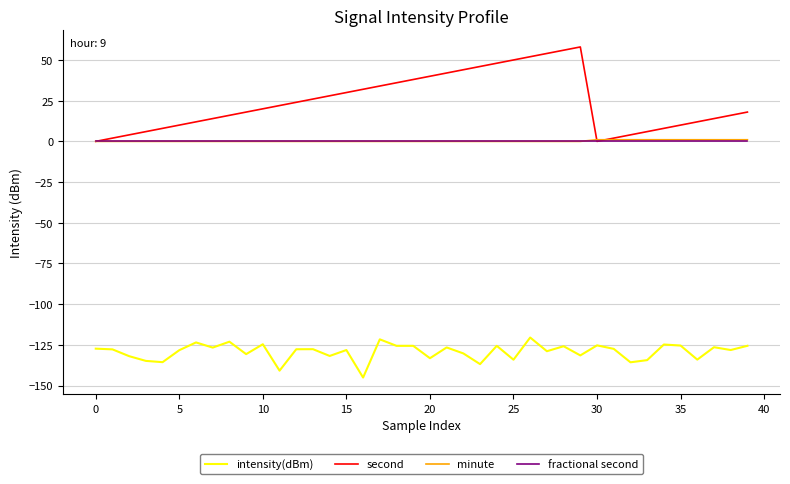

Which series has the largest range (max minus min)?

second